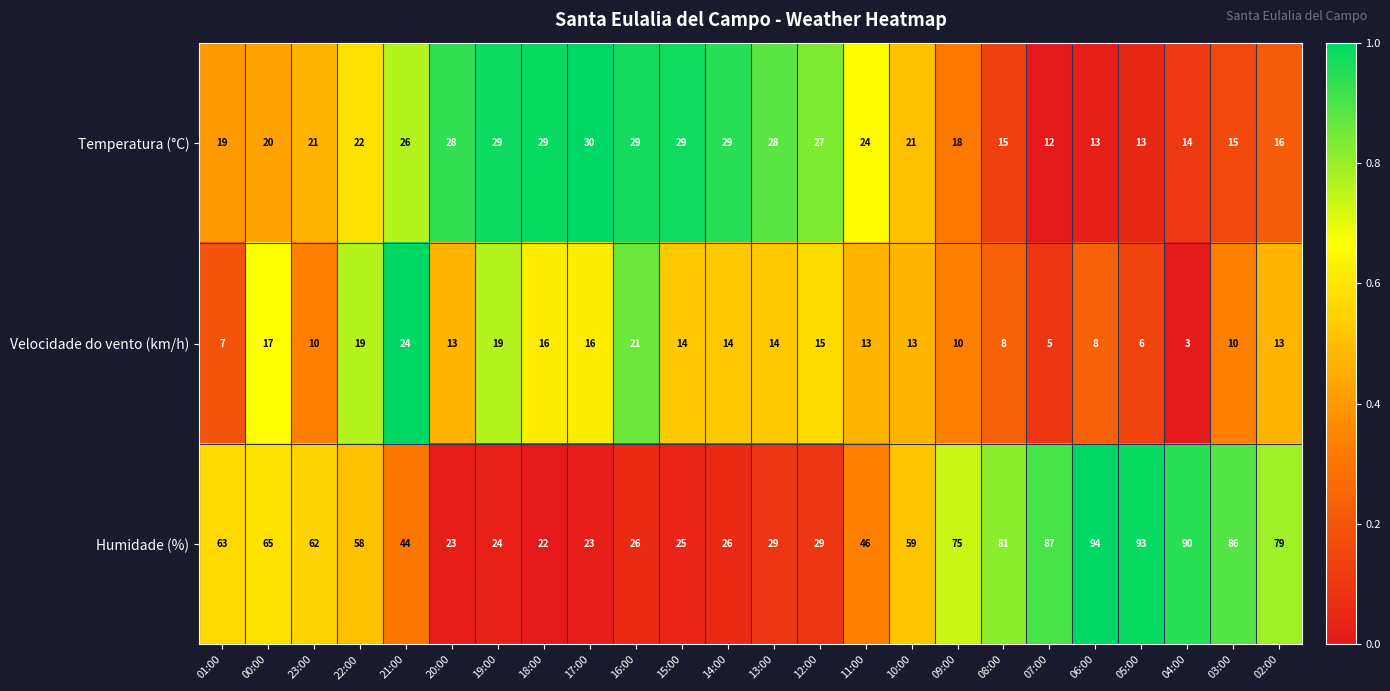

The Humidade (%) series shows 26 at 11:00. True or false?

False